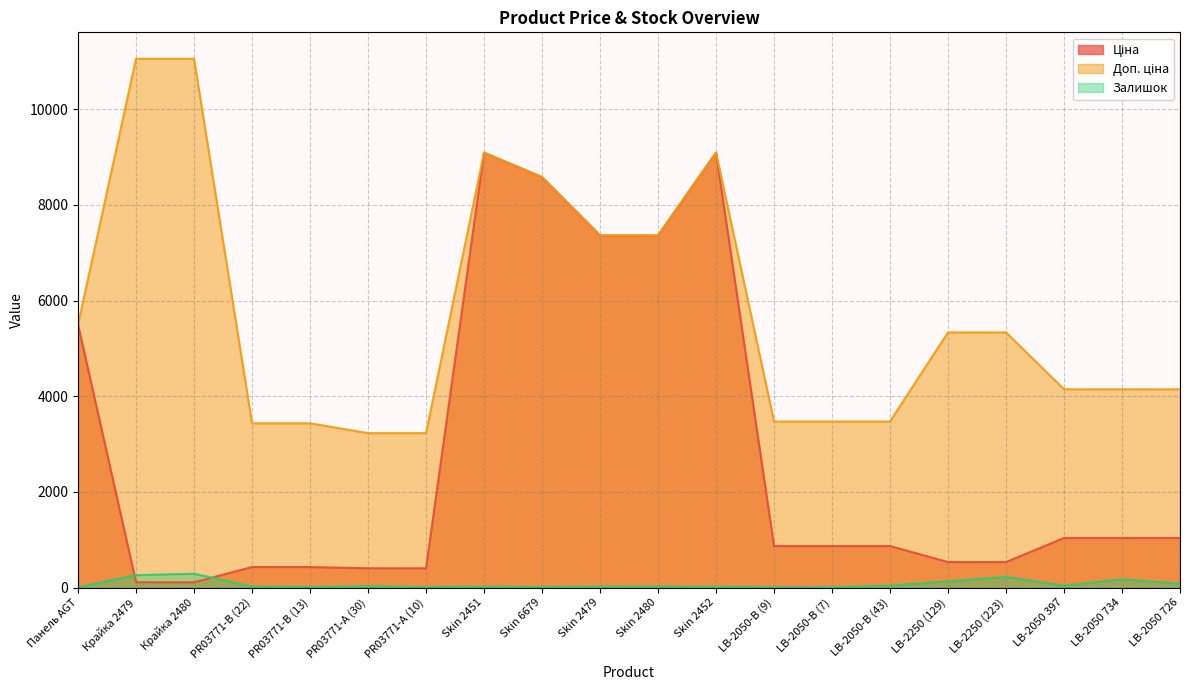

Rank the series by their average value, from highest to lowest.

Доп. ціна, Ціна, Залишок